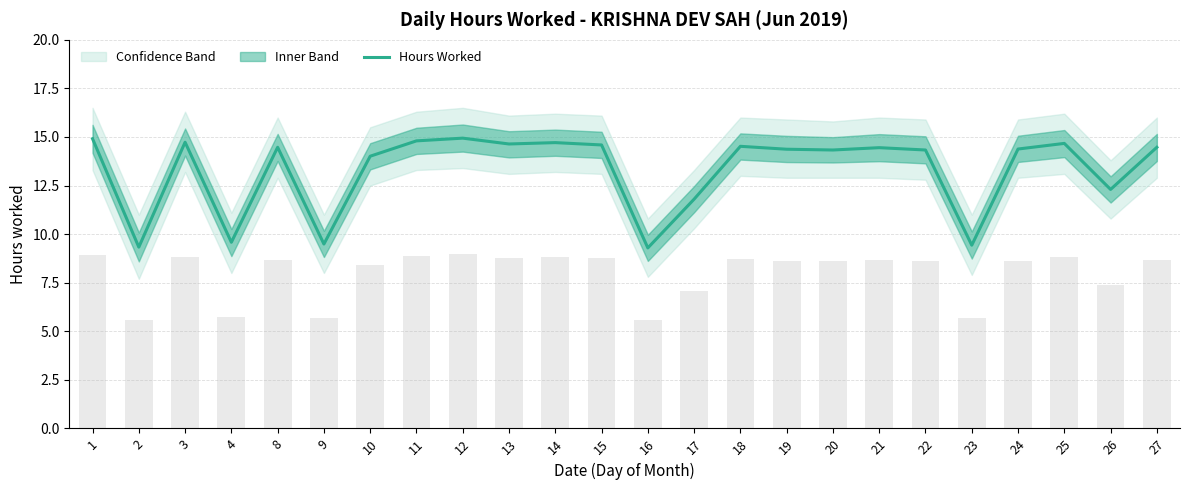

What is the sum of all values?

318.5